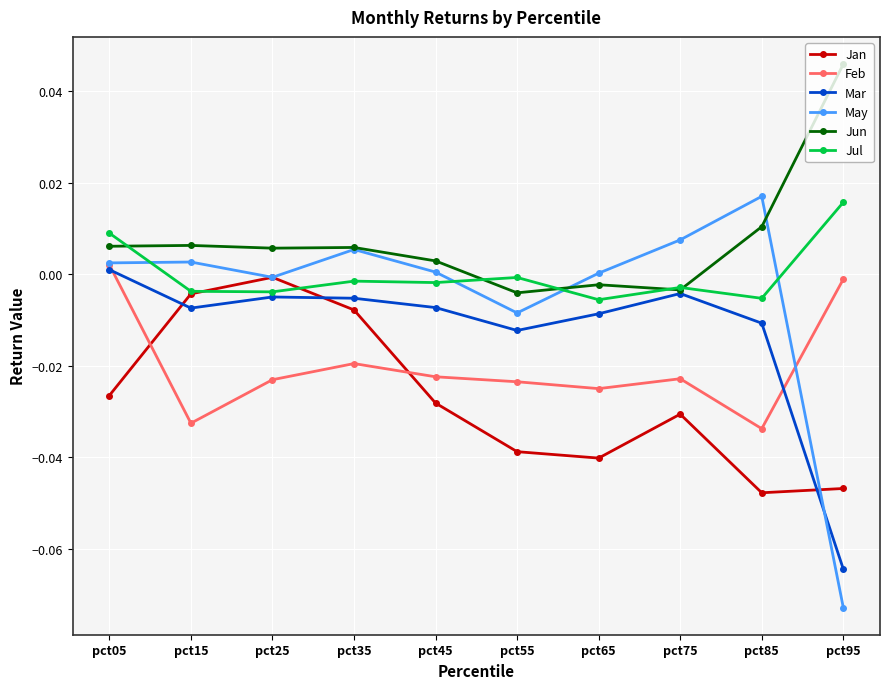

How many interior local valleys does the May series have?

2